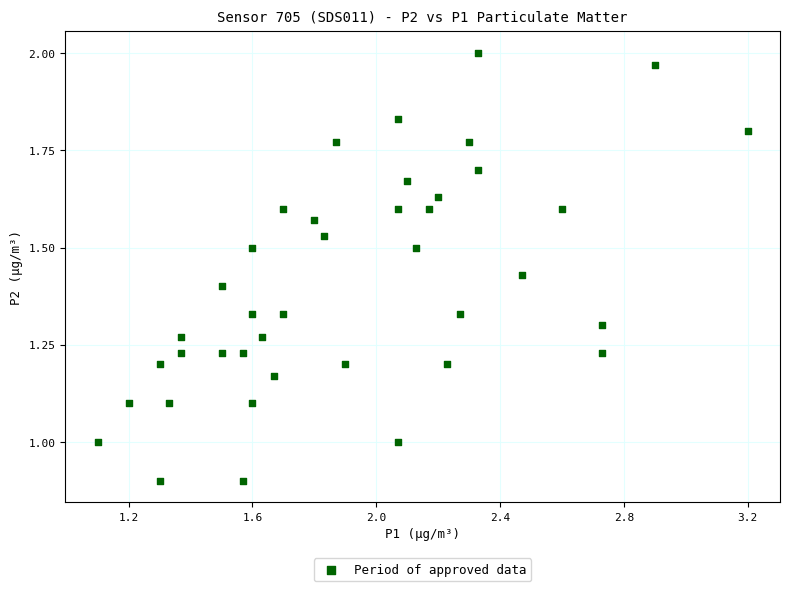

What is the range of Y values (max minus min)?

1.1